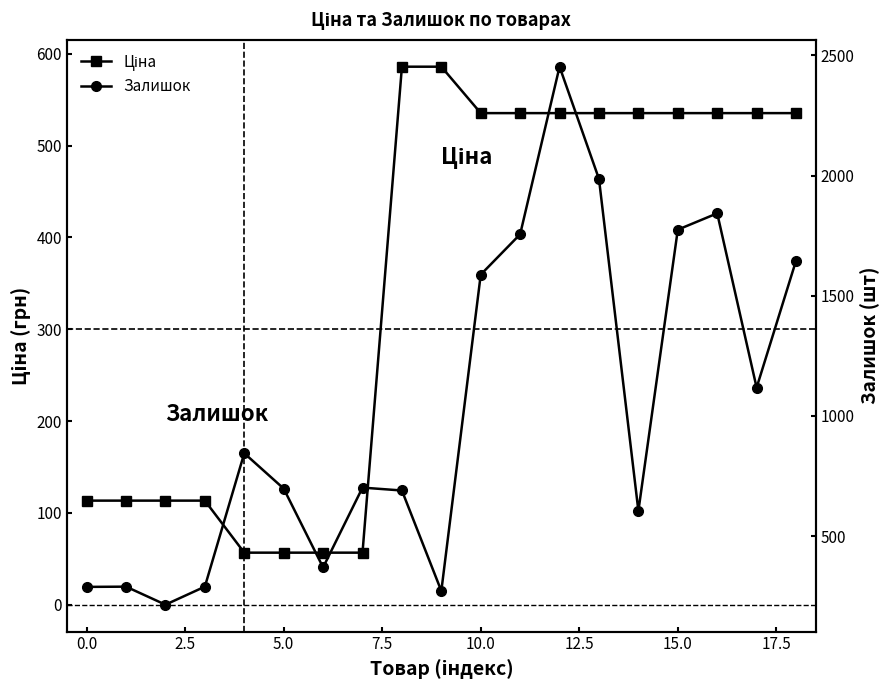

At 5.0, list the series in order from largest to smallest.

Залишок, Ціна